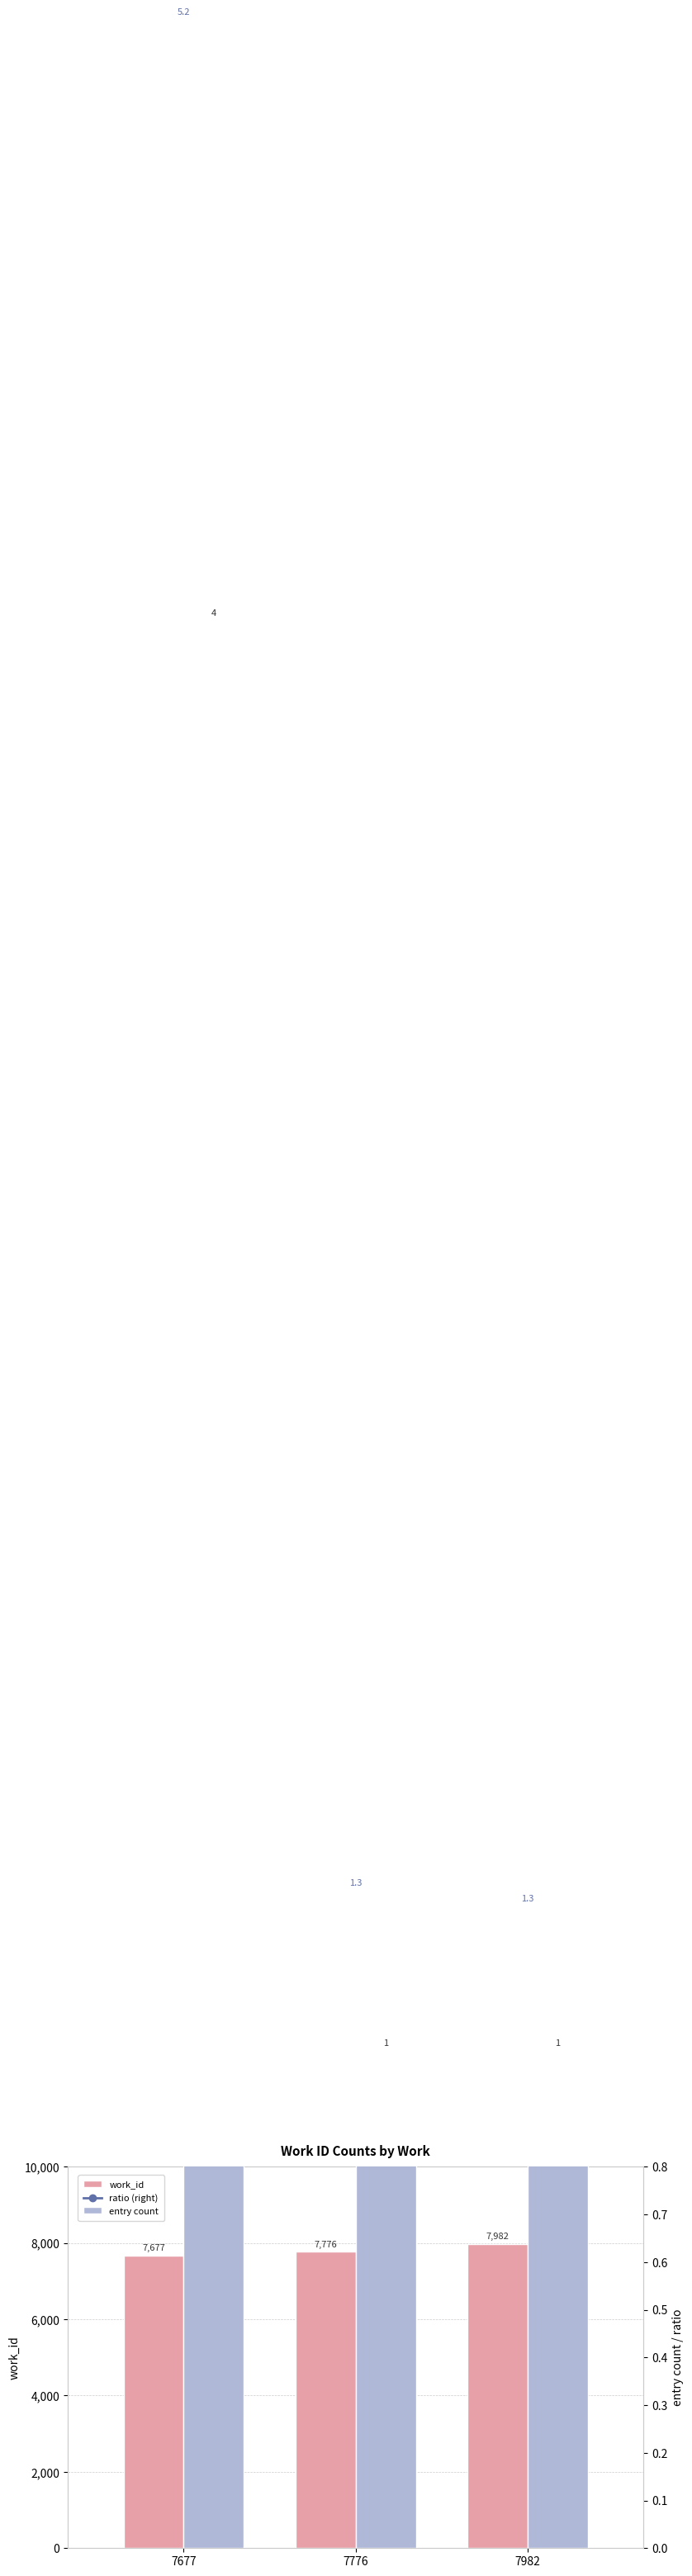

Which series has the largest total across all categories?

work_id